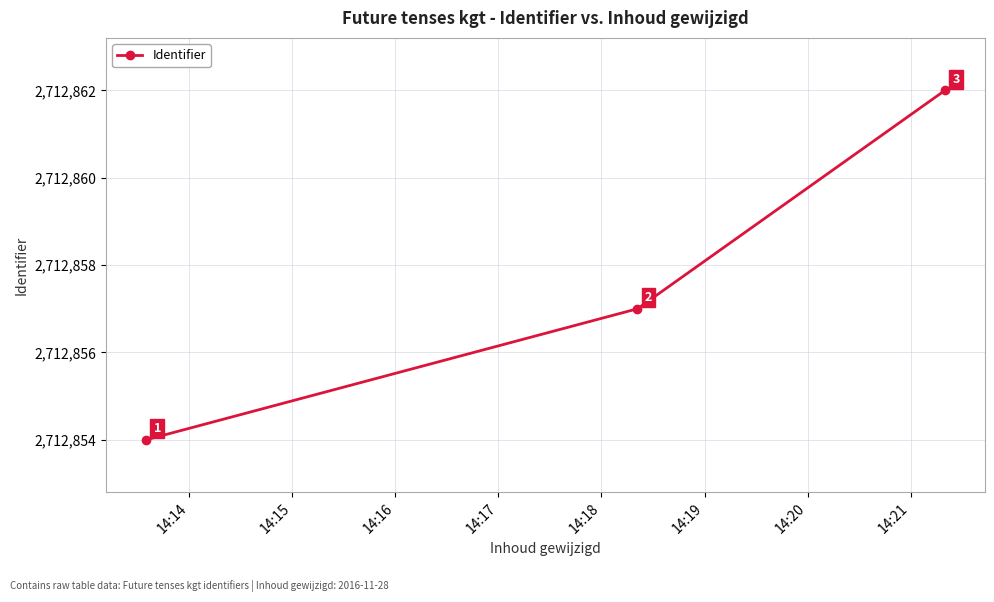

Does the chart have visible grid lines?

Yes